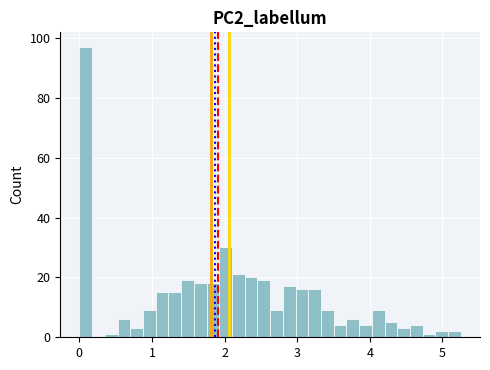

Read against the x-axis, roughly where is the centre of the tallest bar?

0.1